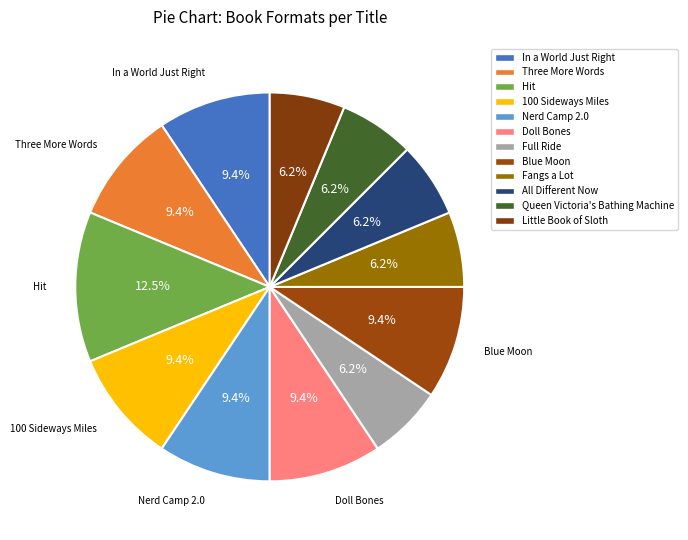

How many segments does this pie chart have?

12